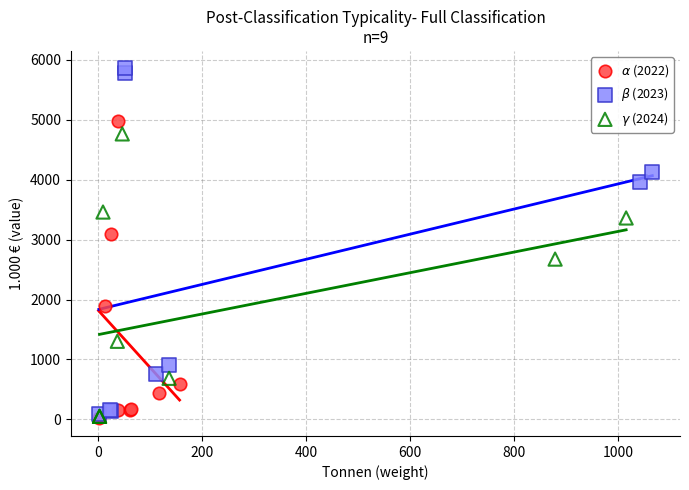

Which series has the largest Y range (max minus min)?

$\beta$ (2023)